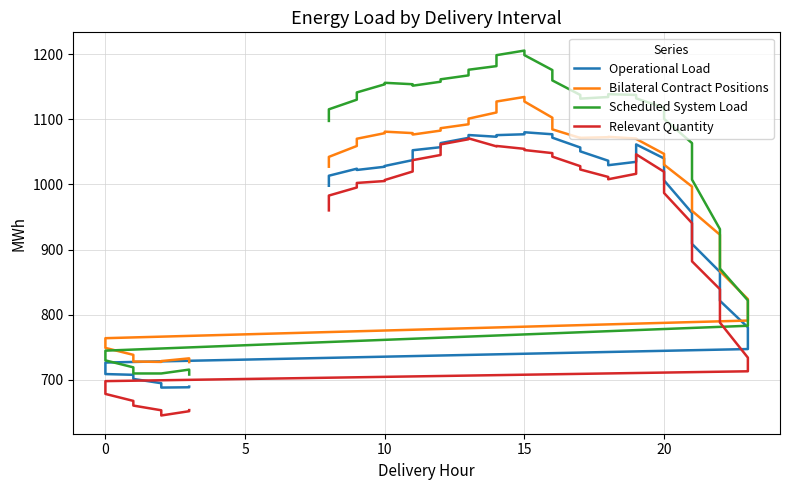

The Bilateral Contract Positions series shows 552.7 at 10. True or false?

False